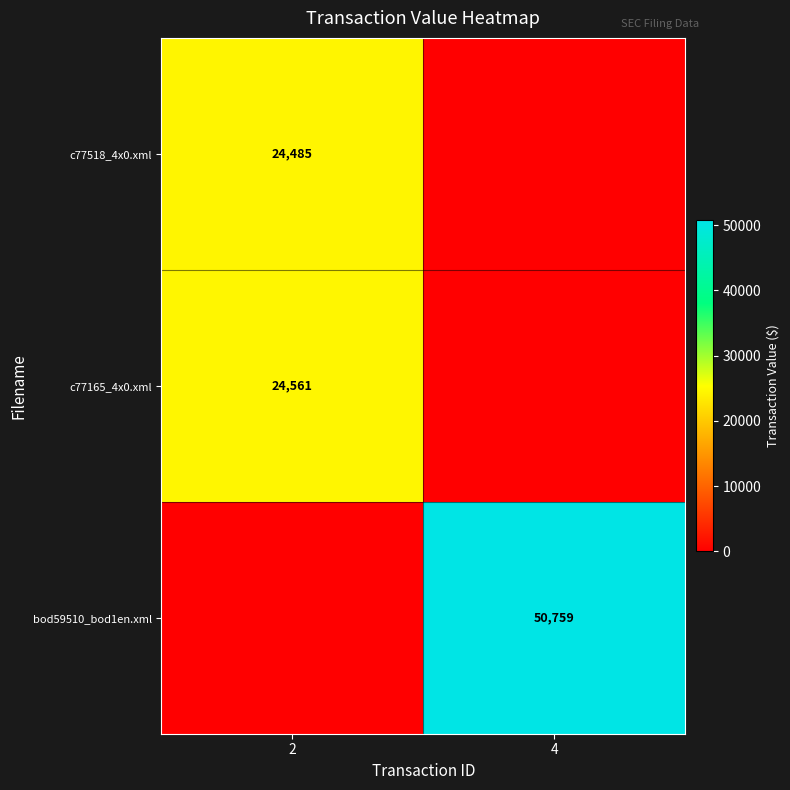

The value of bod59510_bod1en.xml at 4 is 83071. True or false?

False